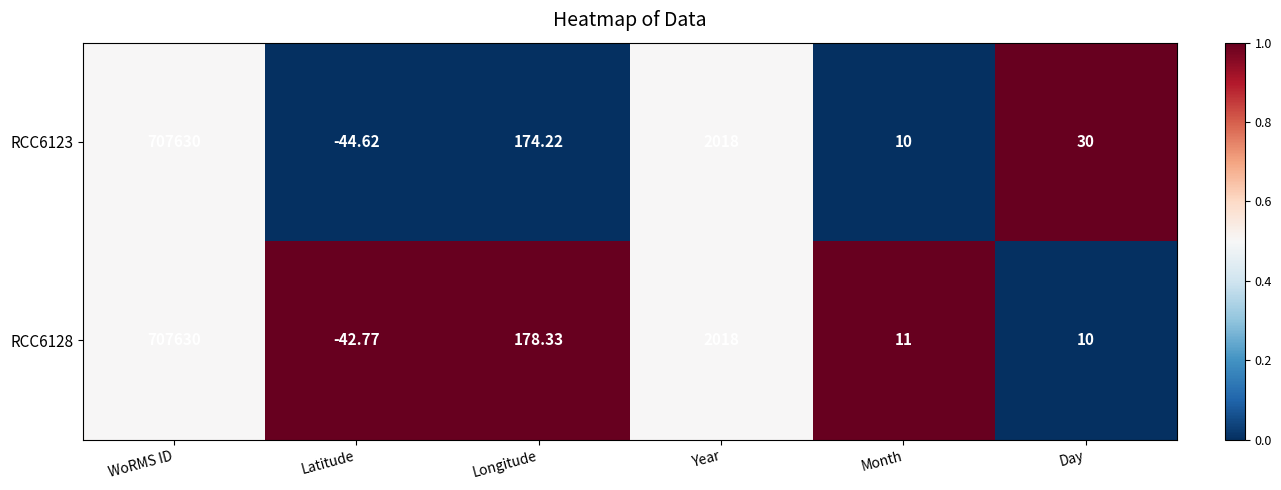

Which label corresponds to the largest value in the chart?

WoRMS ID